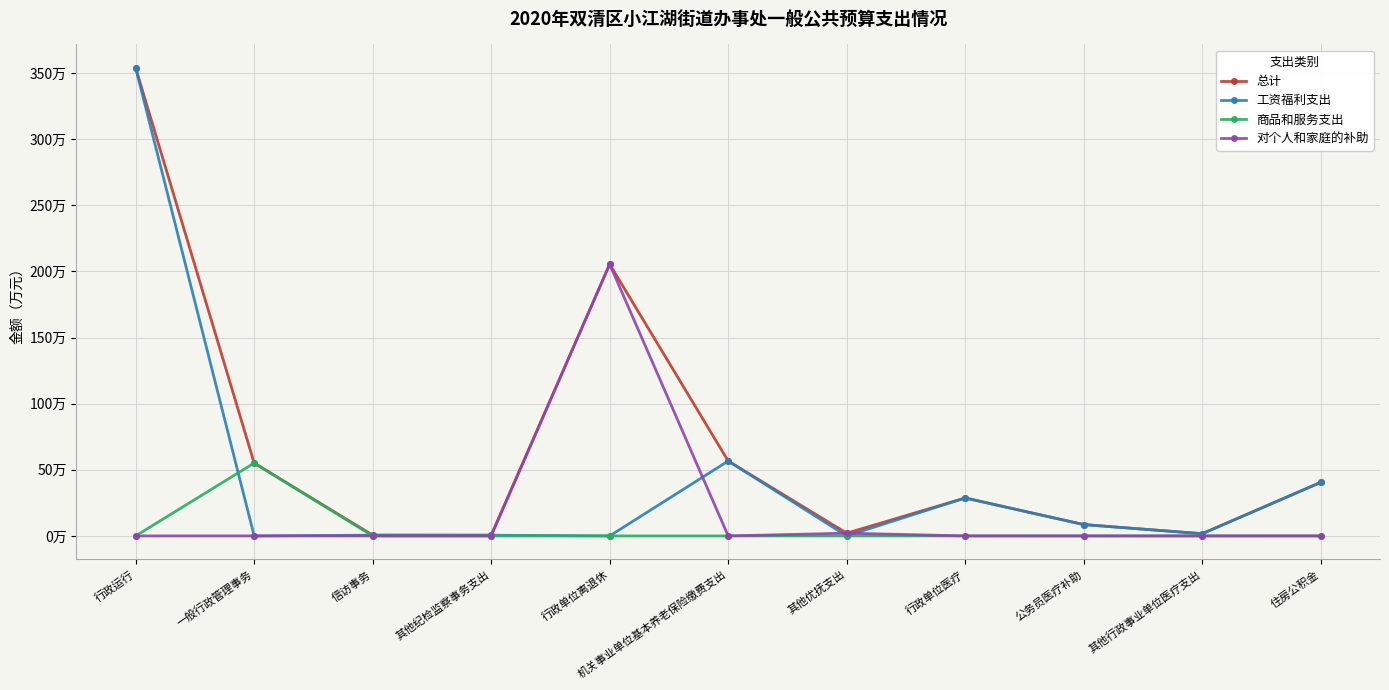

What is the sum of all 商品和服务支出 values?

55.1